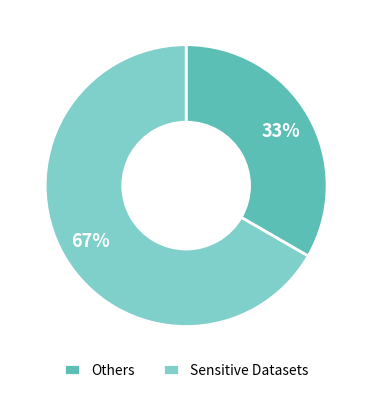

What percentage is the Sensitive Datasets slice, to the nearest percent?

67%